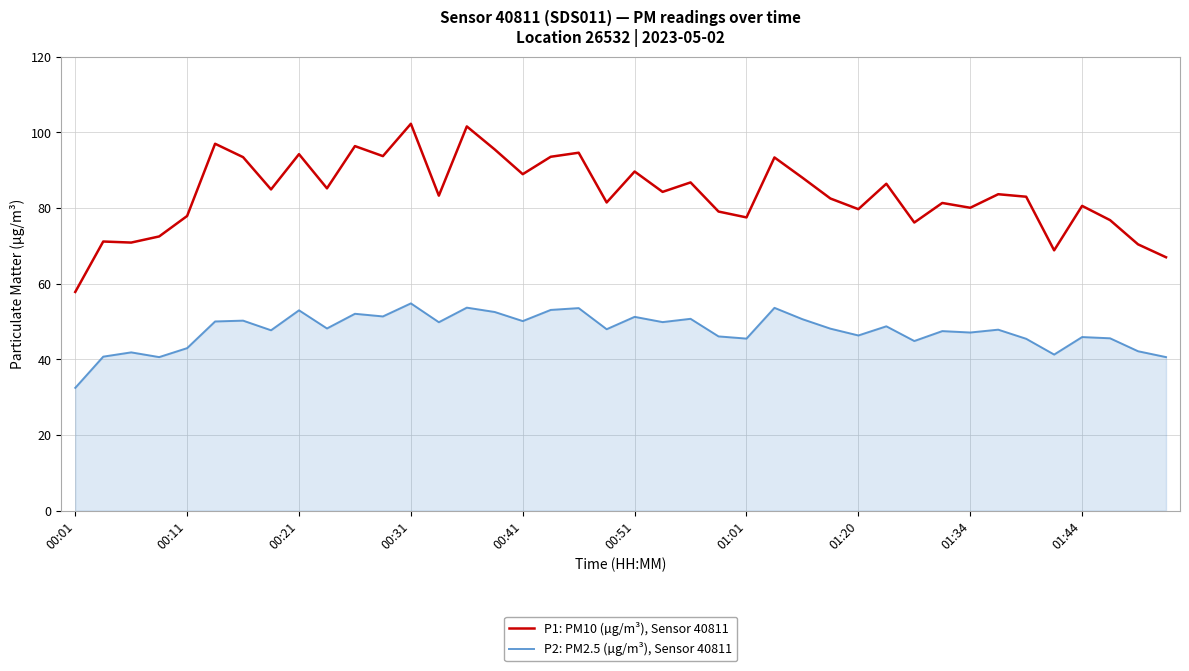

What is the highest value of the P2: PM2.5 (µg/m³), Sensor 40811 series?

54.8